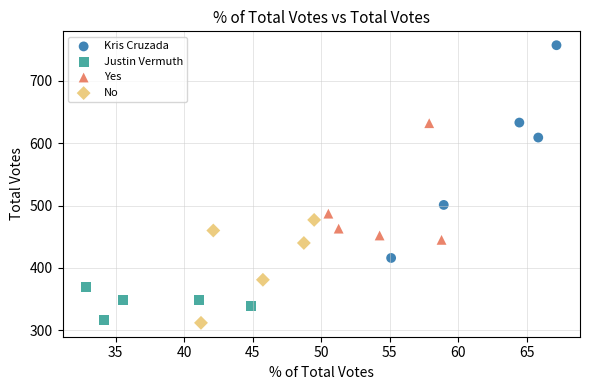

Which series has the widest spread of Y values?

Kris Cruzada